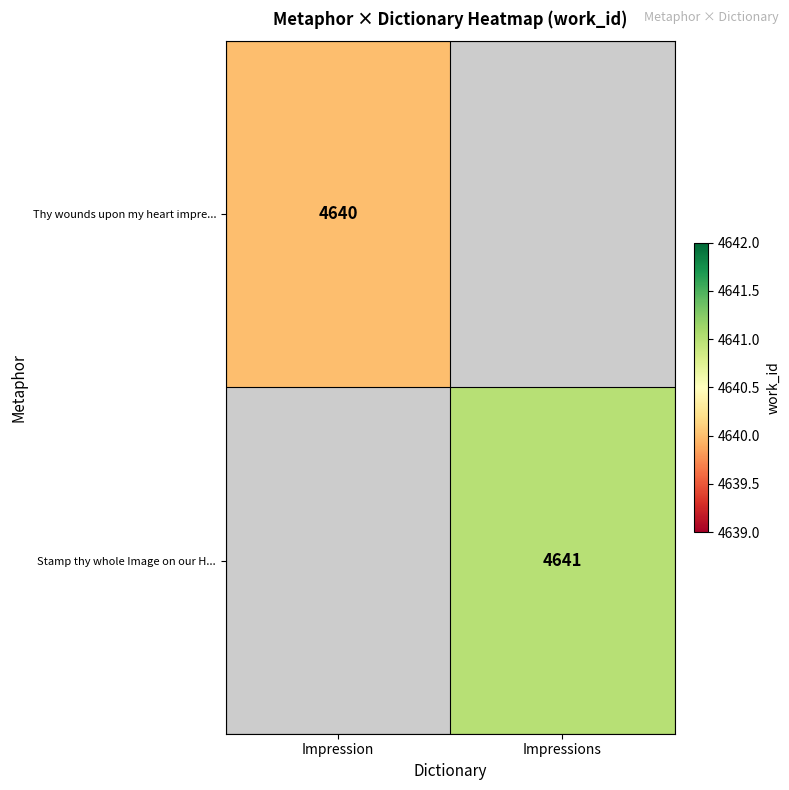

Is it true that Stamp thy whole Image on our H... equals 4641 at Impressions?

True